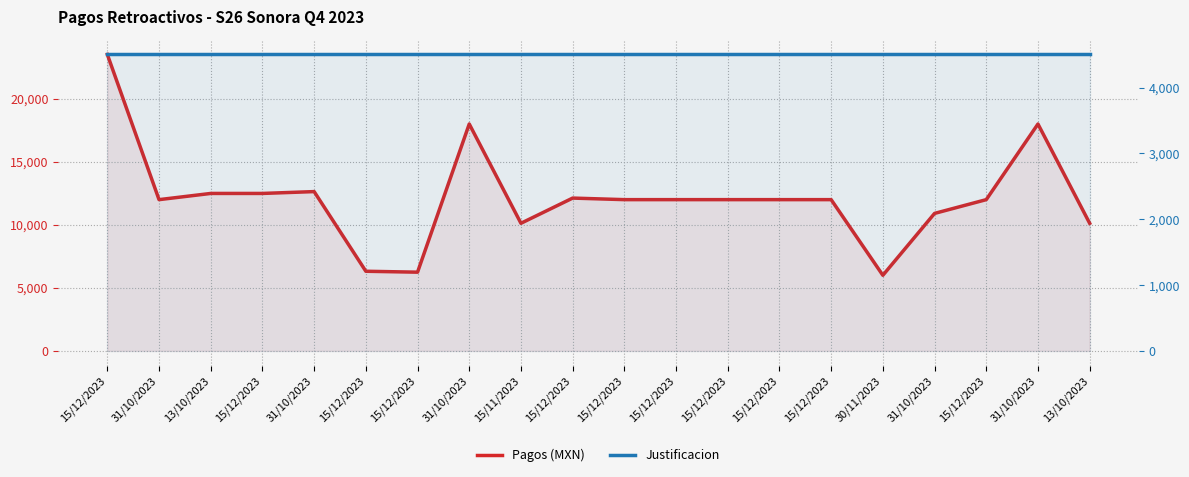

True or false: Justificacion and Pagos (MXN) cross at least once.

False